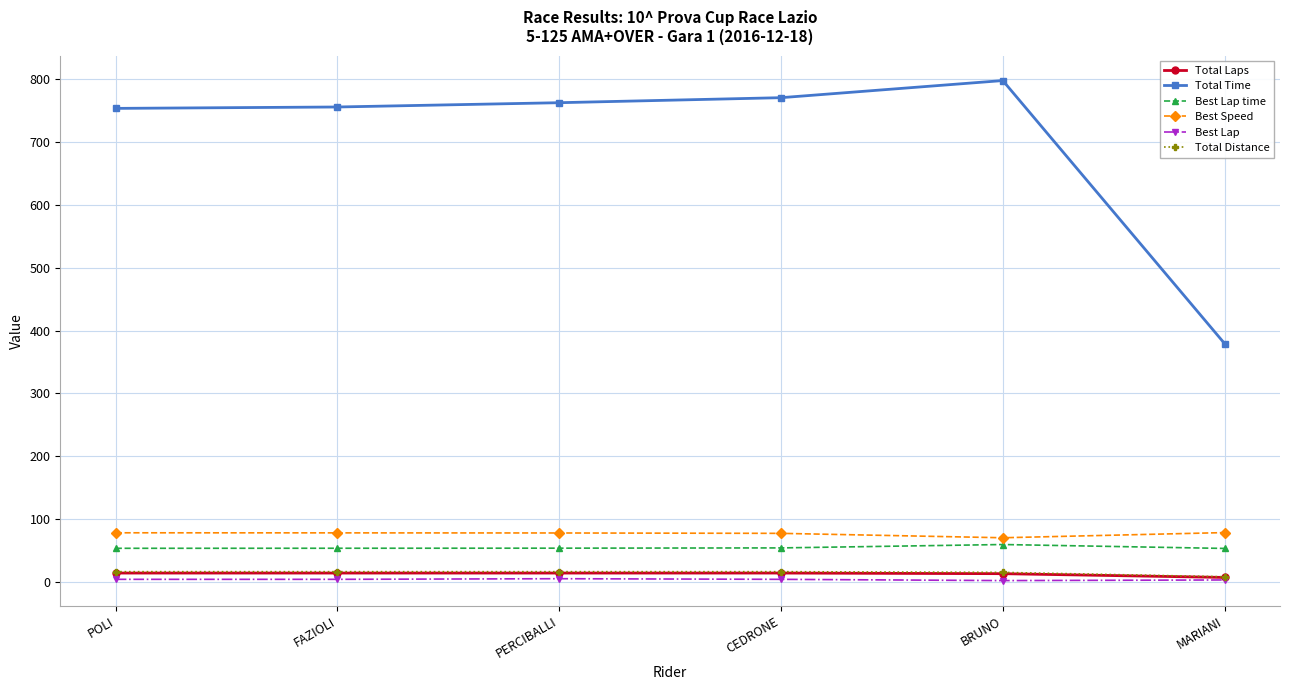

What is the label of the 2nd point from the left?

FAZIOLI